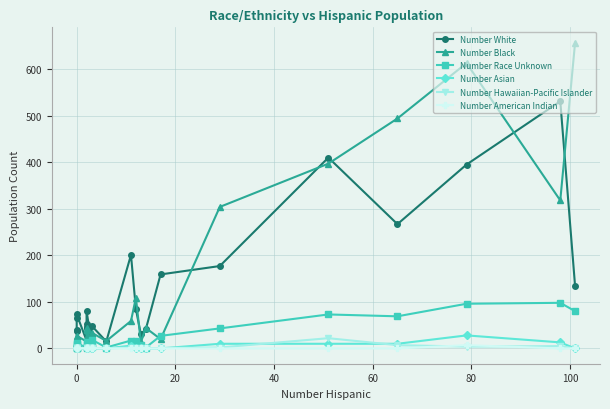

Does the chart display data point markers on the line(s)?

Yes